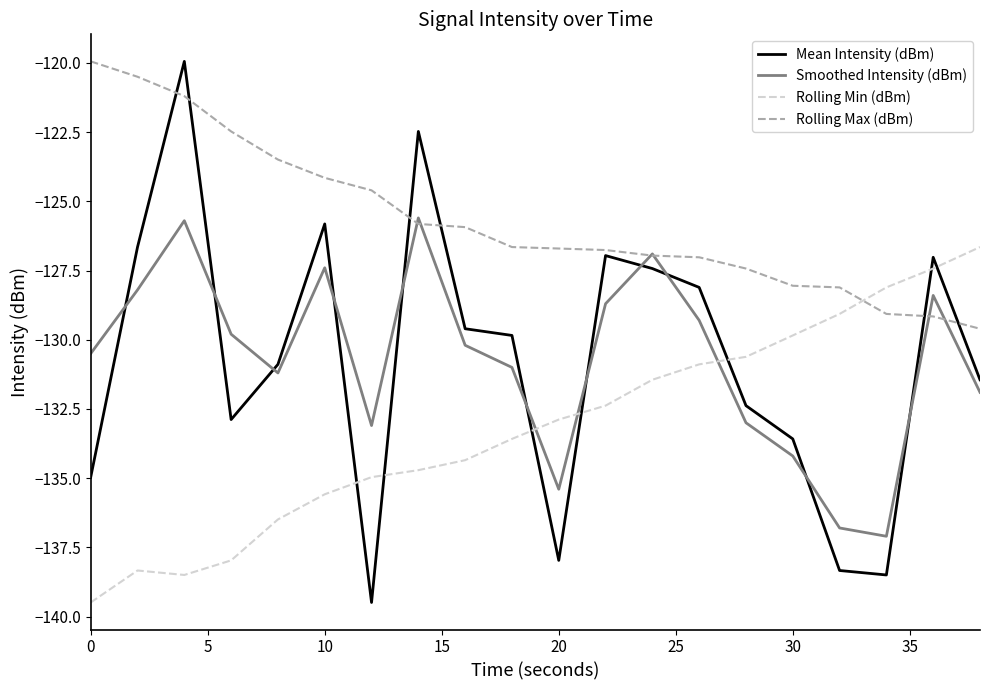

Which series has the widest spread of values?

Mean Intensity (dBm)